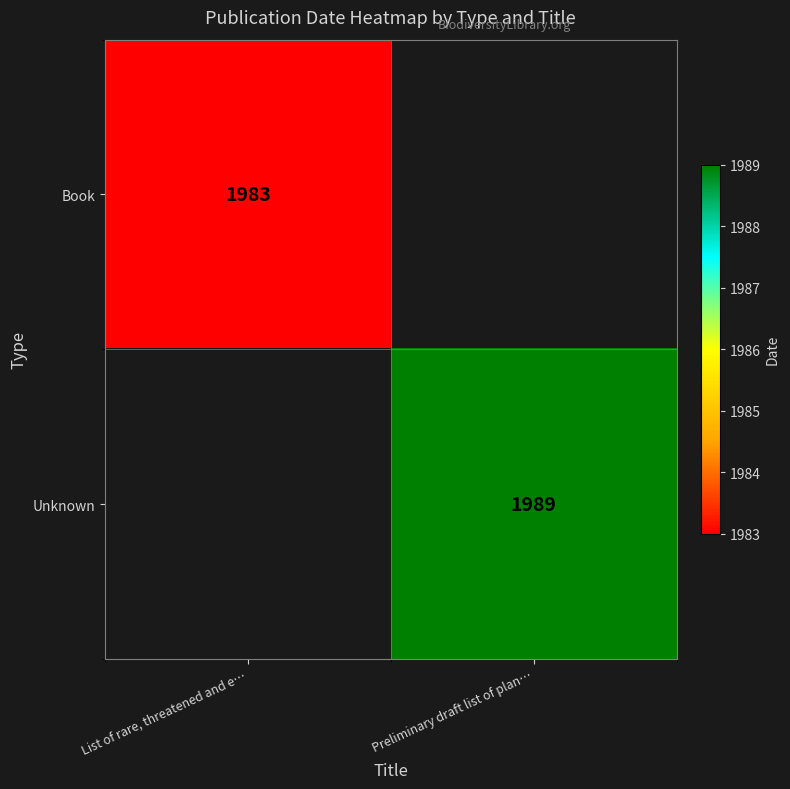

Is it true that Book equals 1983 at List of rare, threatened and e…?

True